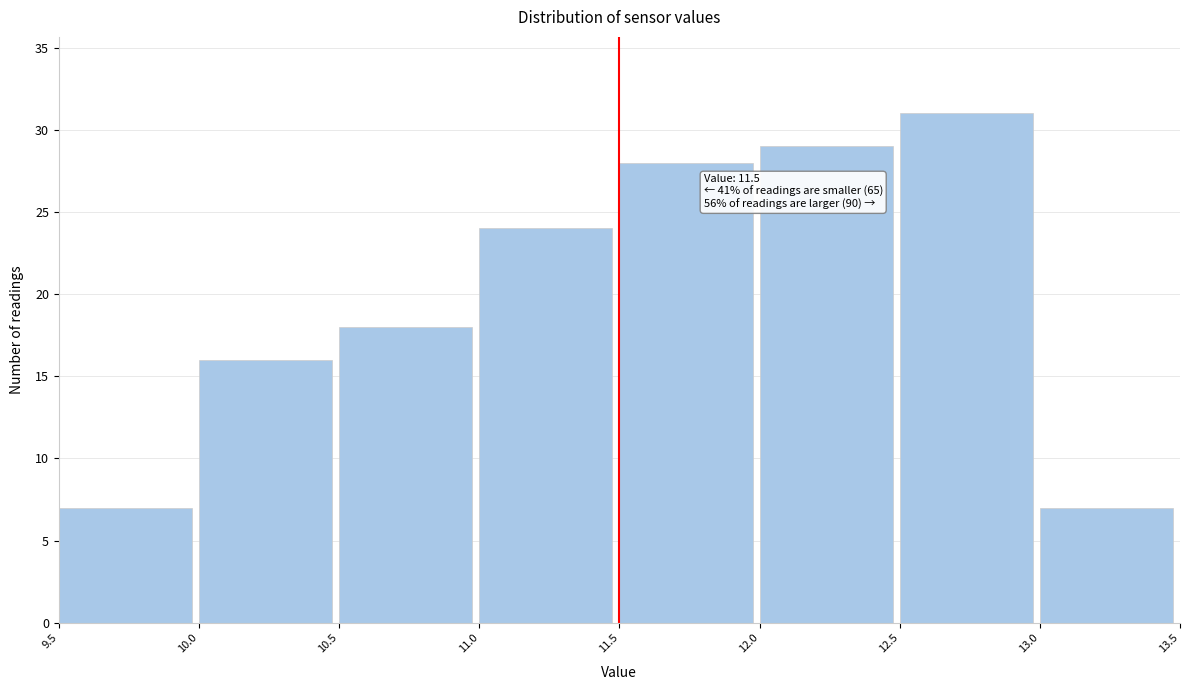

Over which range of the x-axis is the bar tallest?

12.5 to 13.0